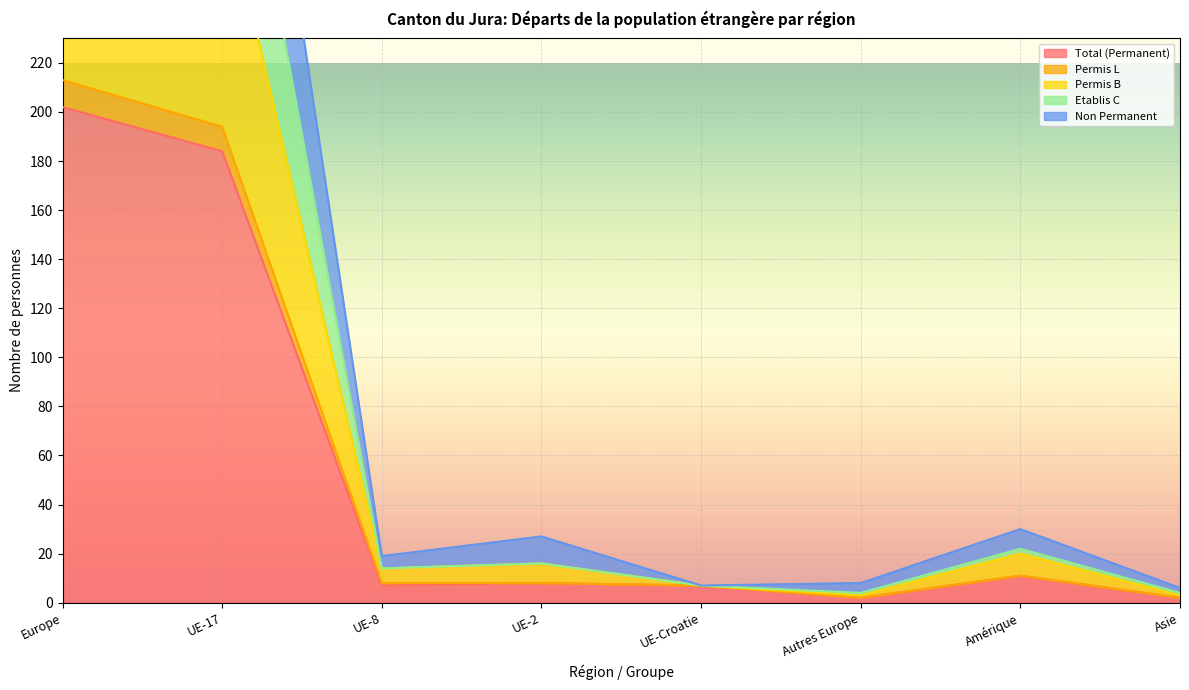

How many data points in Permis L are above 8?

3